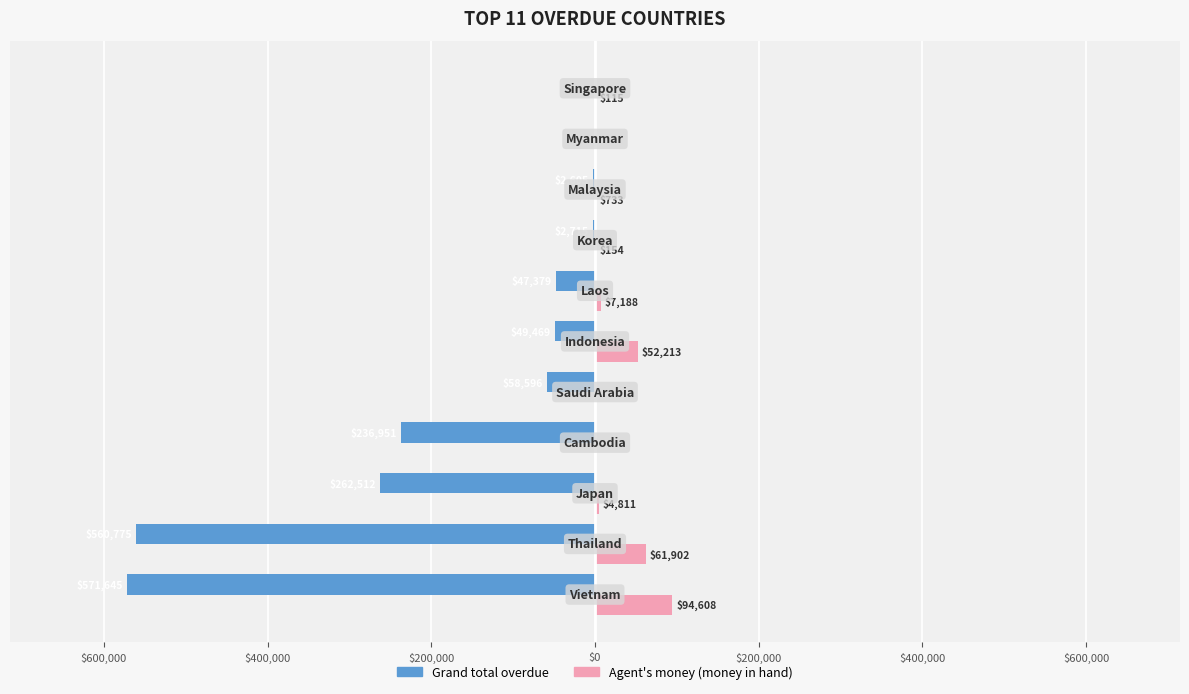

What are all the series names shown in the legend?

Grand total overdue, Agent's money (money in hand)